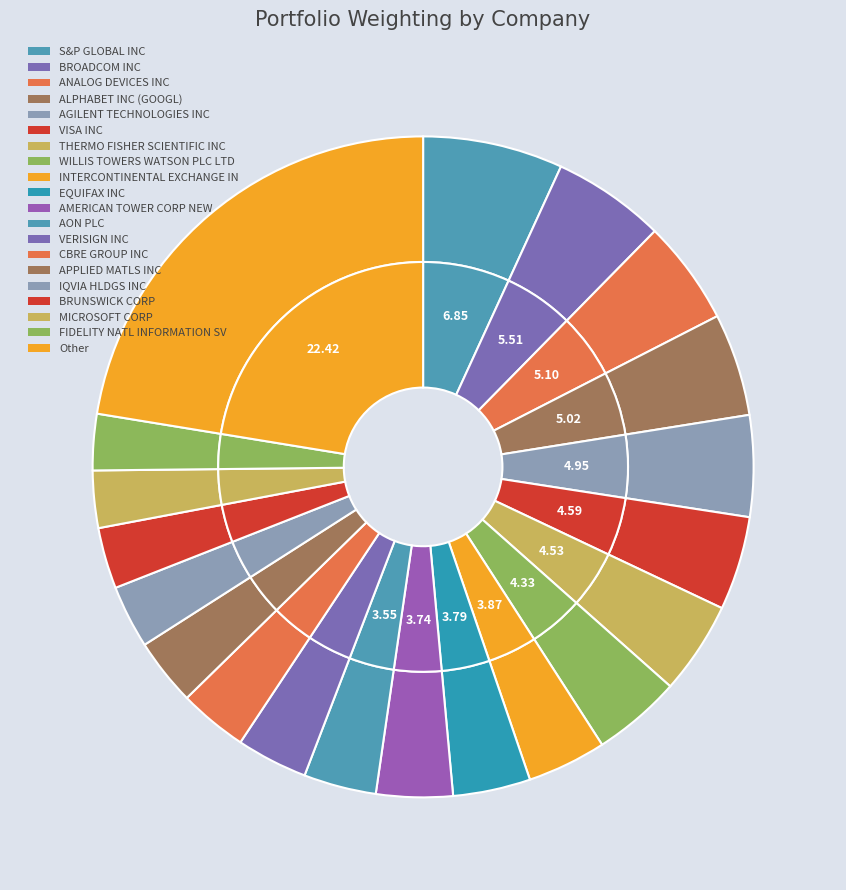

True or false: AMERICAN TOWER CORP NEW accounts for 1% of the total.

False